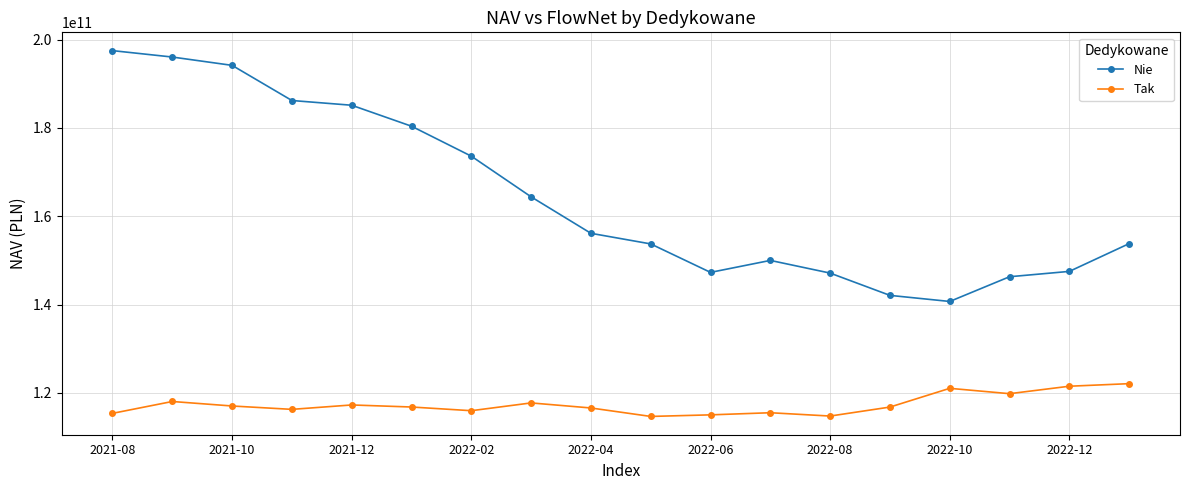

List the series in order of their peak value, highest first.

Nie, Tak